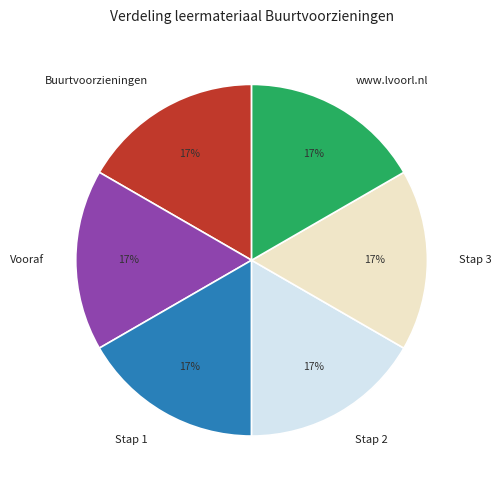

What percentage is the Vooraf slice, to the nearest percent?

17%